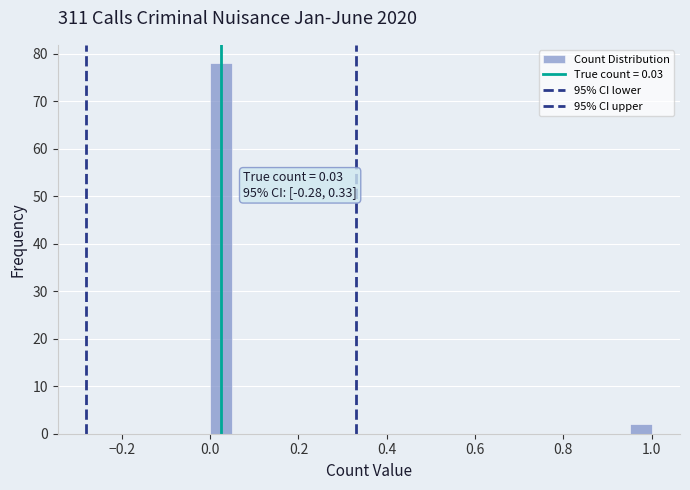

Around what value on the x-axis is the tallest bar? Give the approximate position of its centre, as read against the axis.

0.02